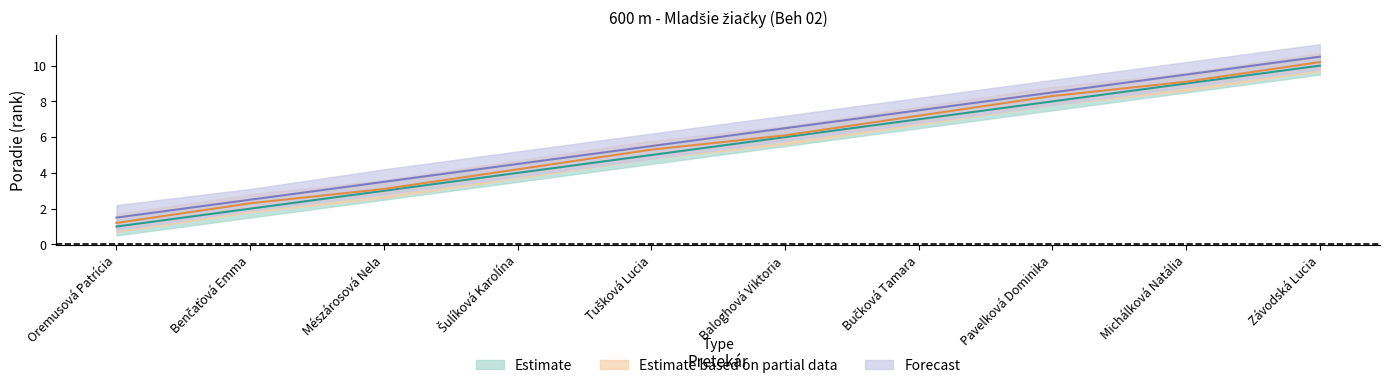

What is the label of the 5th point from the right?

Baloghová Viktoria